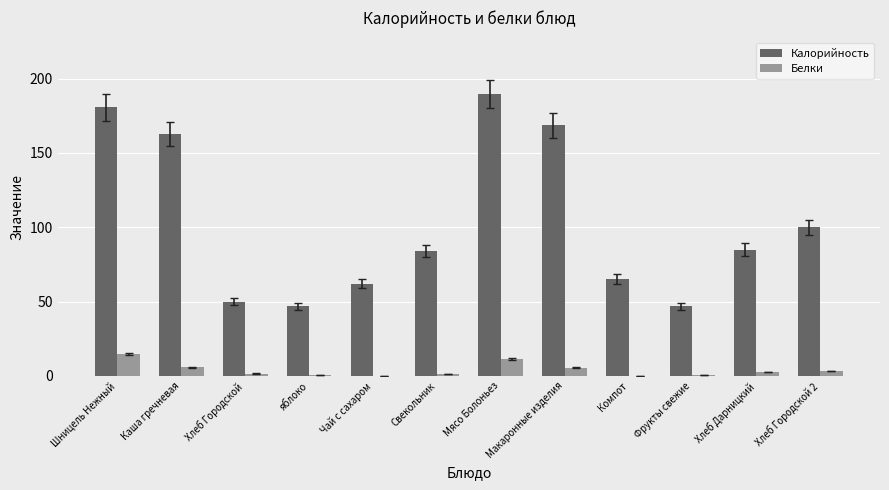

What value does the Калорийность series have at Мясо Болоньез?

189.6